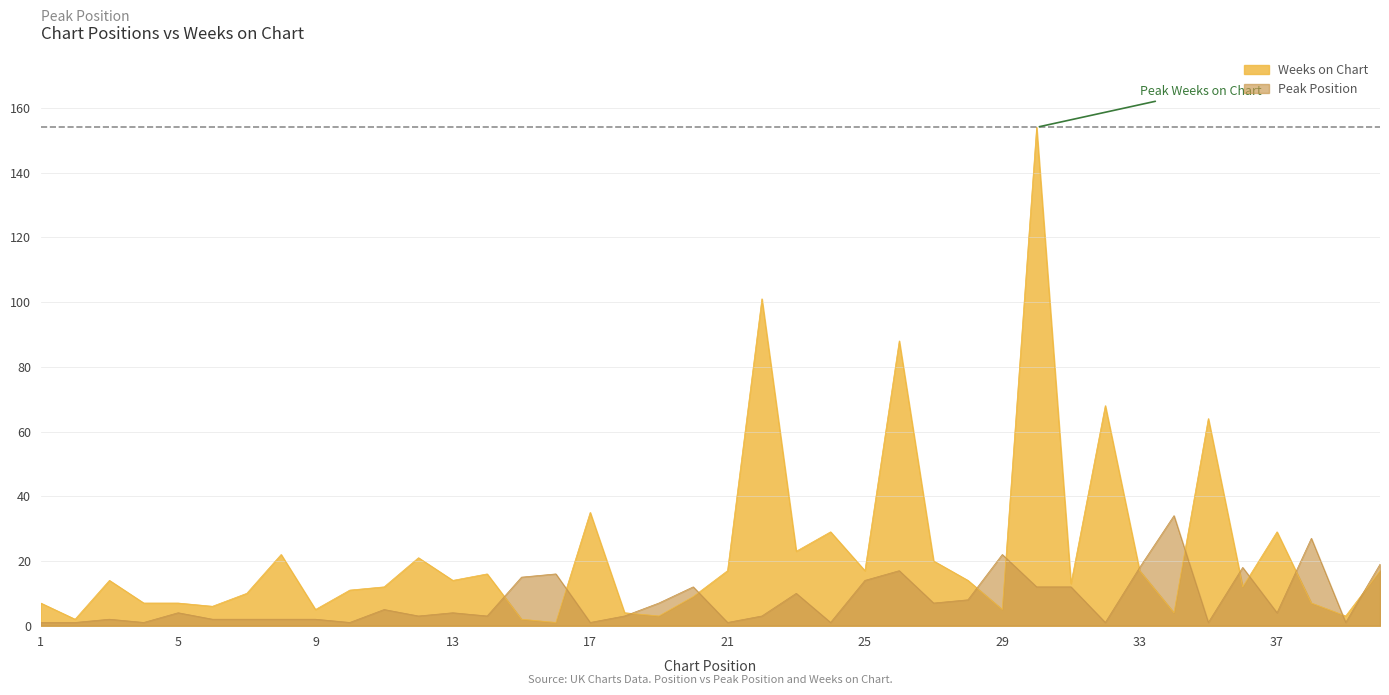

What is the value of the Peak Position point at the 11th from the left?

5